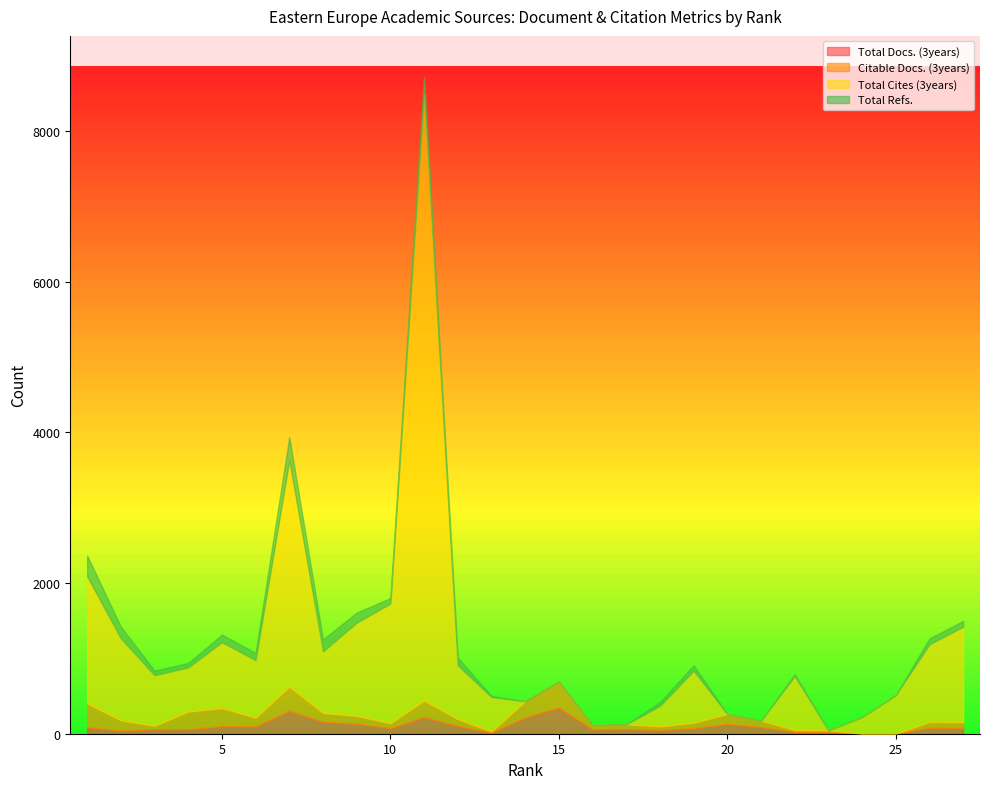

What is the sum of all Total Docs. (3years) values?

2688